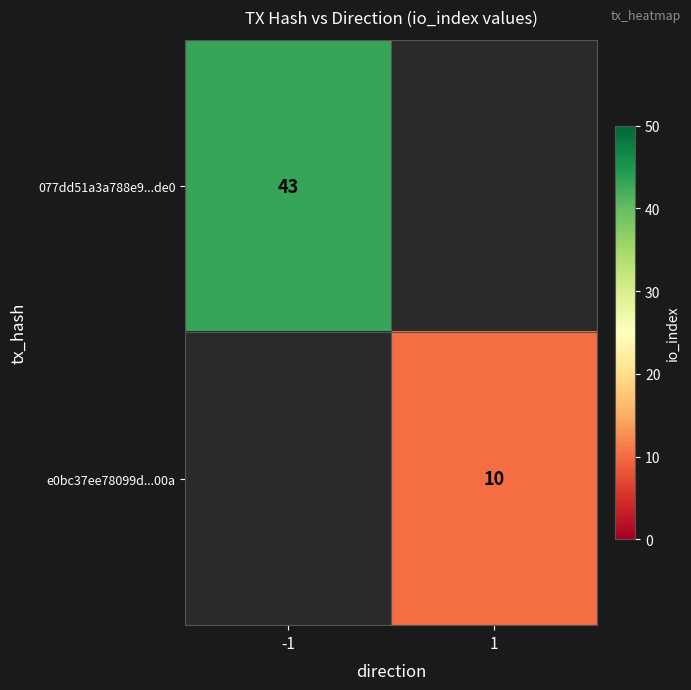

True or false: e0bc37ee78099d...00a has a value of 10 at 1.

True